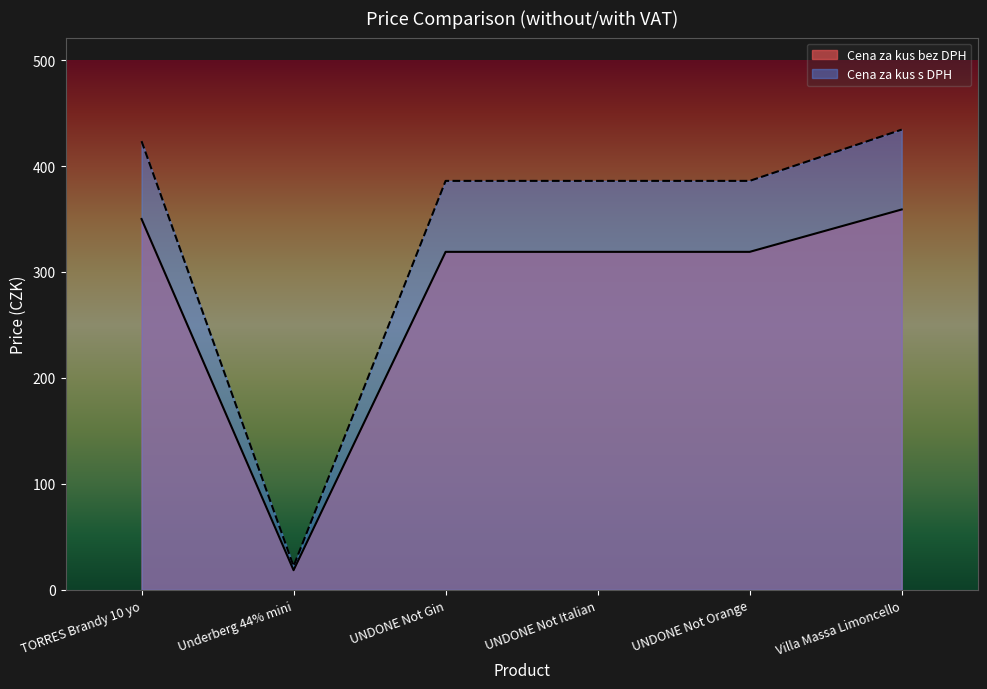

True or false: Cena za kus s DPH has more than 2 interior local peaks.

False